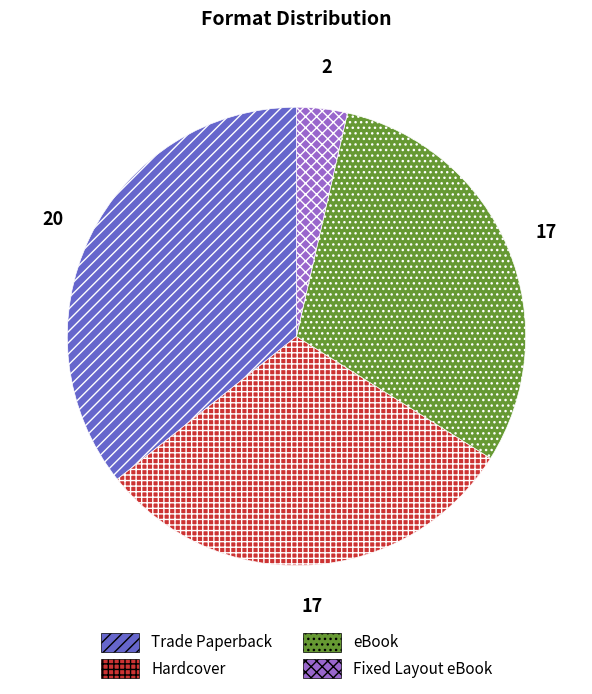

The Trade Paperback slice represents 36% of the pie. True or false?

True